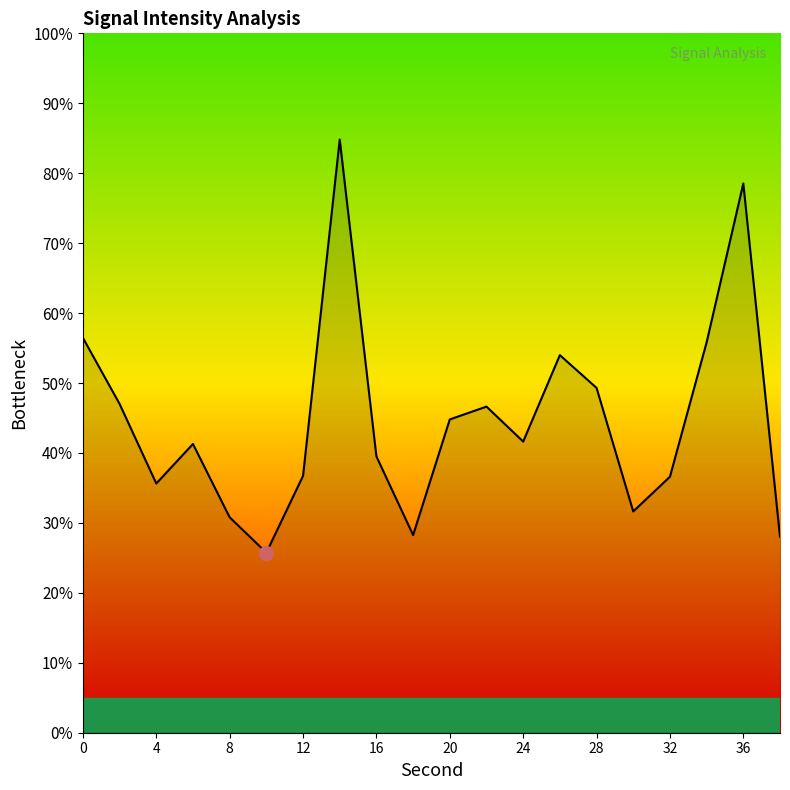

How many interior local valleys (lower than both neighbors) does the data have?

5